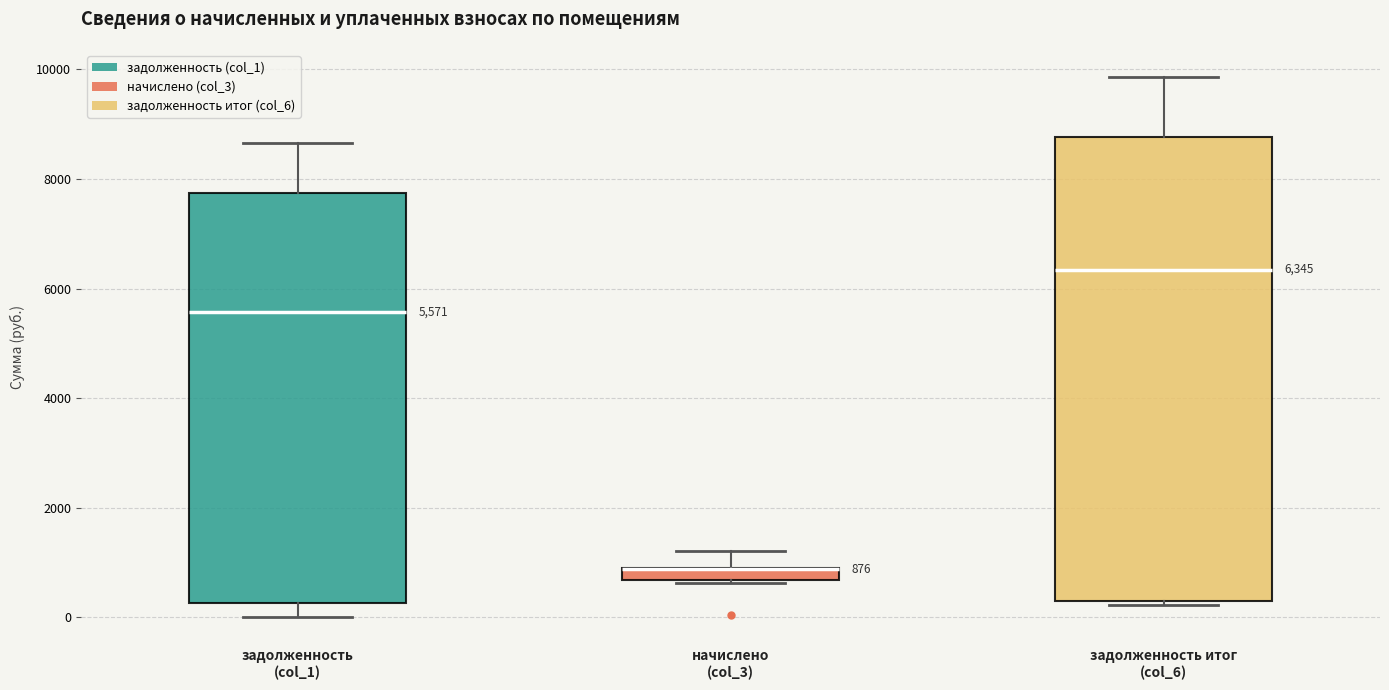

Comparing the boxes themselves (not the whiskers), which one is the tallest?

задолженность итог (col_6)